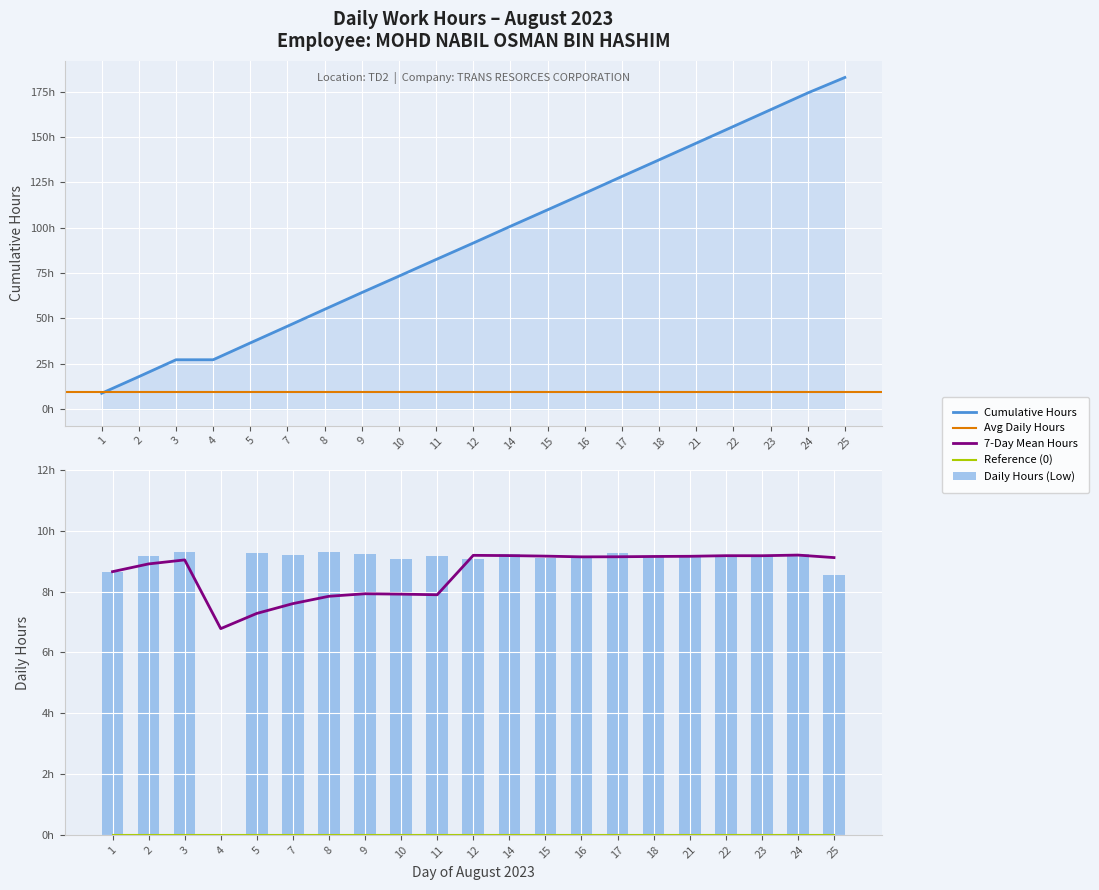

The value at 8 is 9.3. True or false?

True